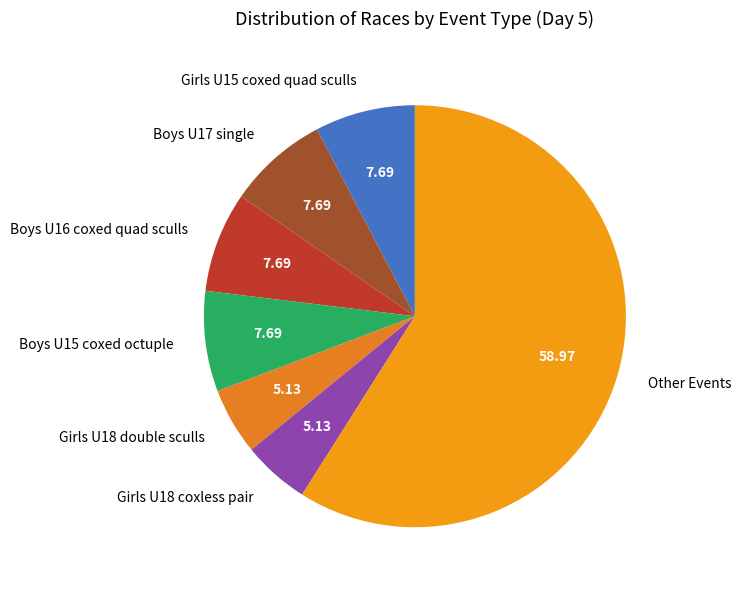

Combined, do Boys U16 coxed quad sculls and Girls U18 coxless pair account for over 50%?

No